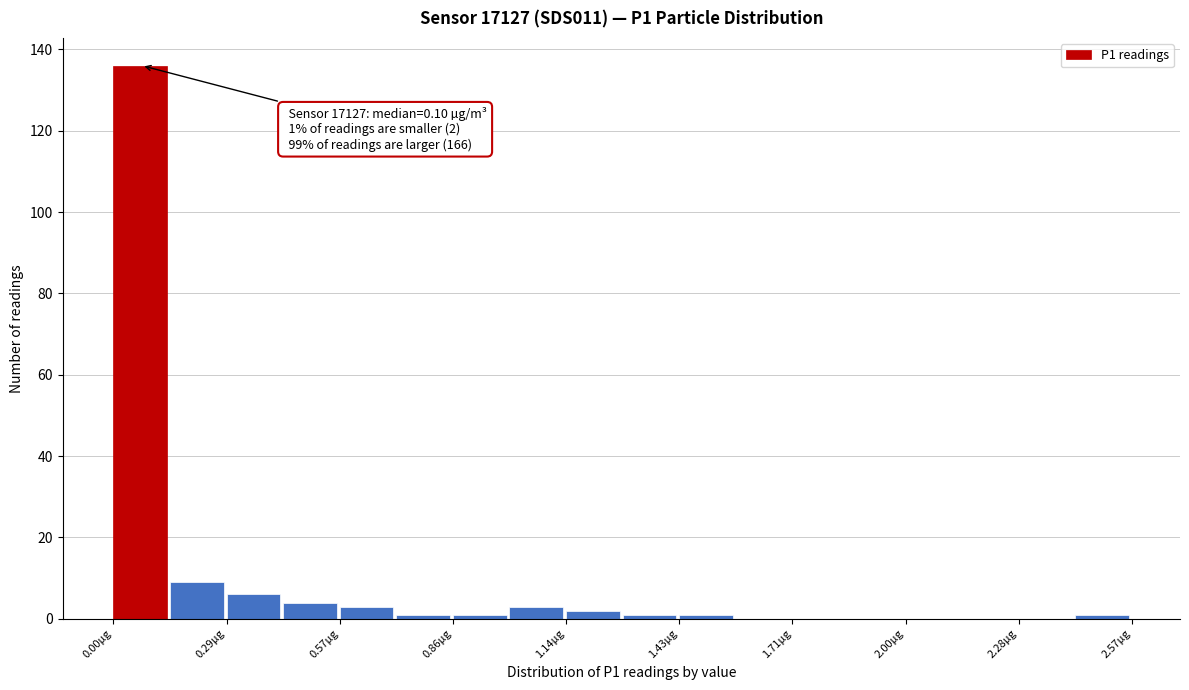

Read against the x-axis, roughly where is the centre of the tallest bar?

0.05